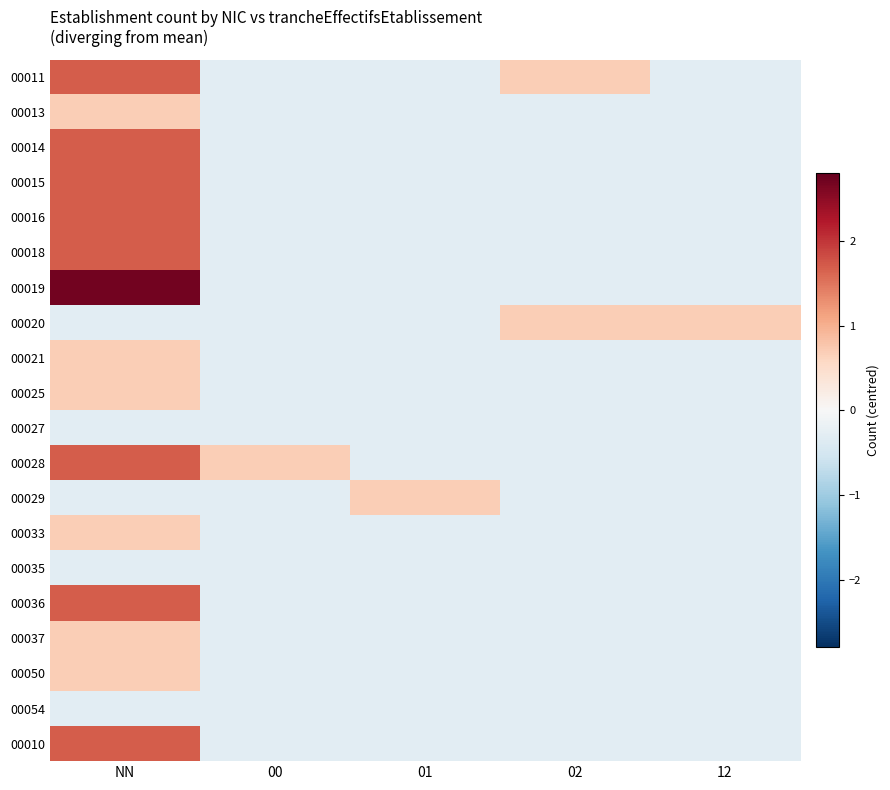

Which series has the largest range (max minus min)?

00019